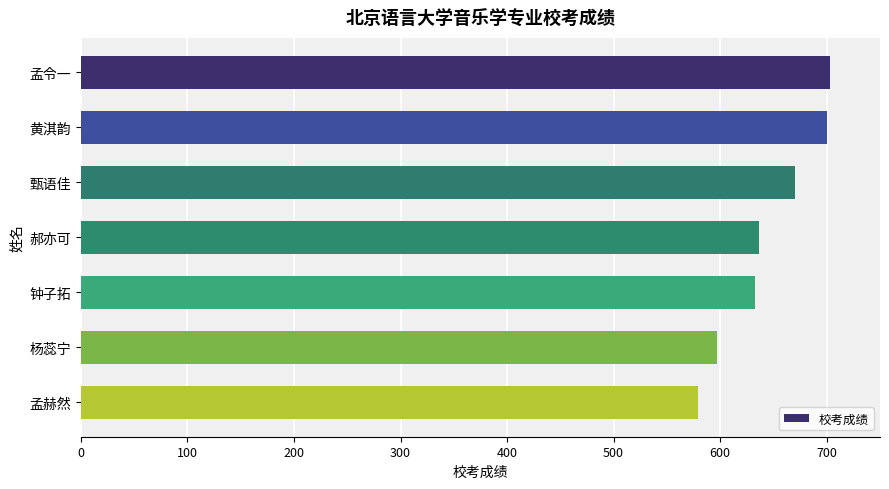

Between 黄淇韵 and 钟子拓, which is larger?

黄淇韵